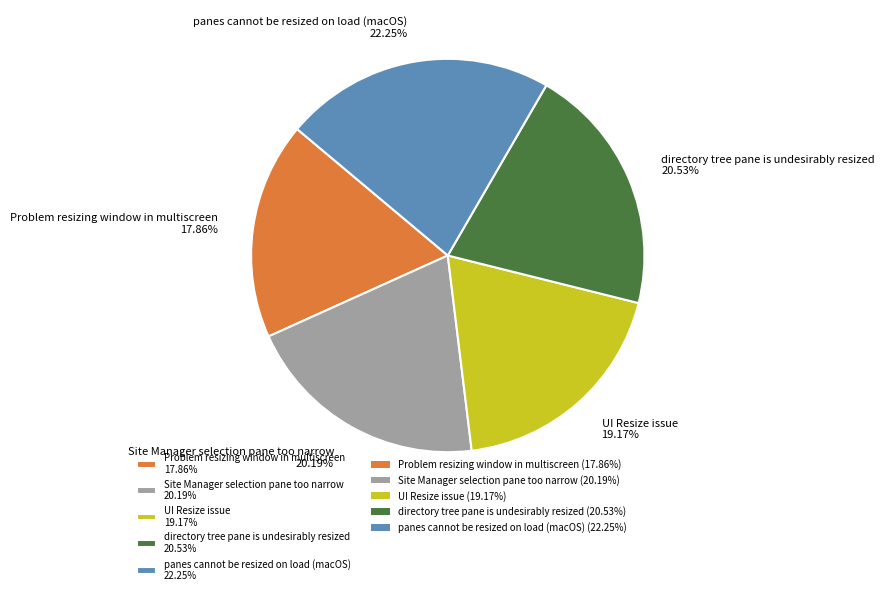

Does any single category account for the majority?

No